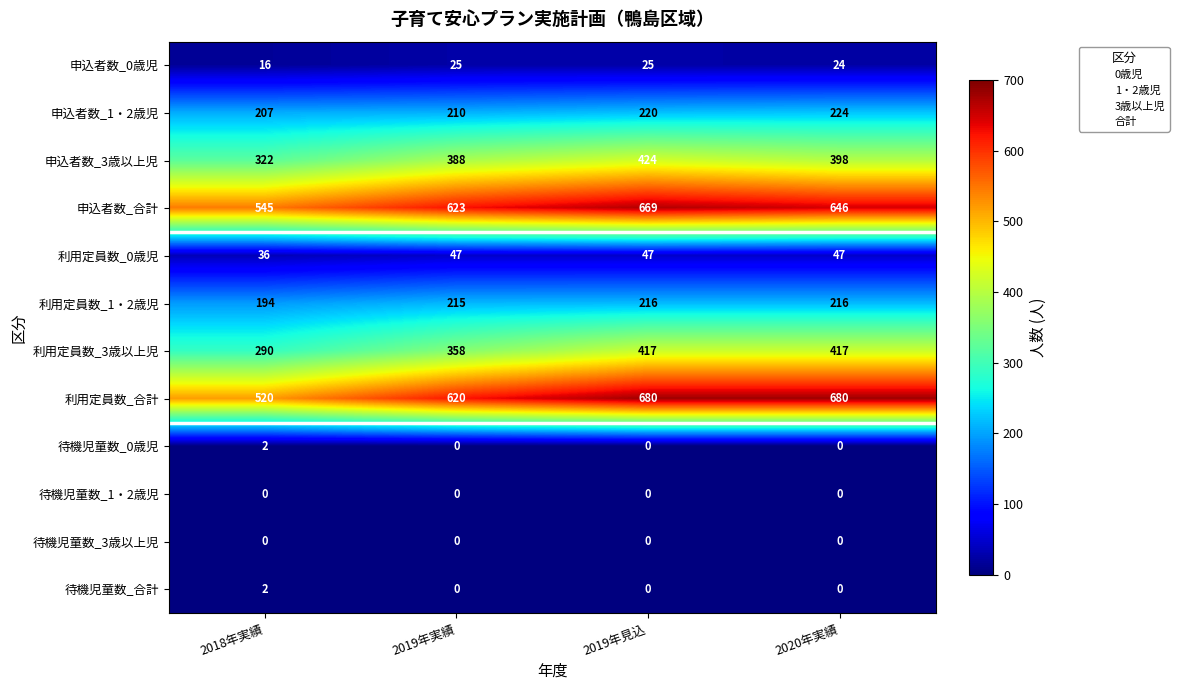

At which category is the sum across all series the highest?

2019年見込